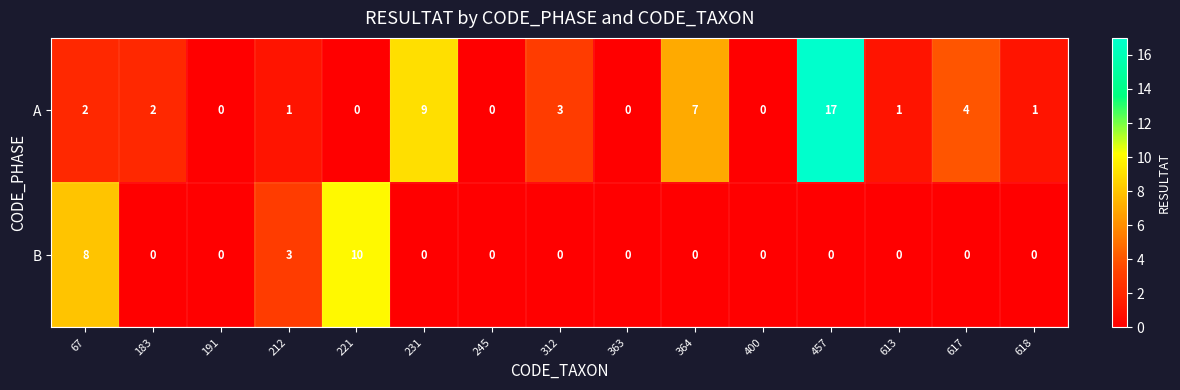

List the series in order of their peak value, lowest first.

B, A